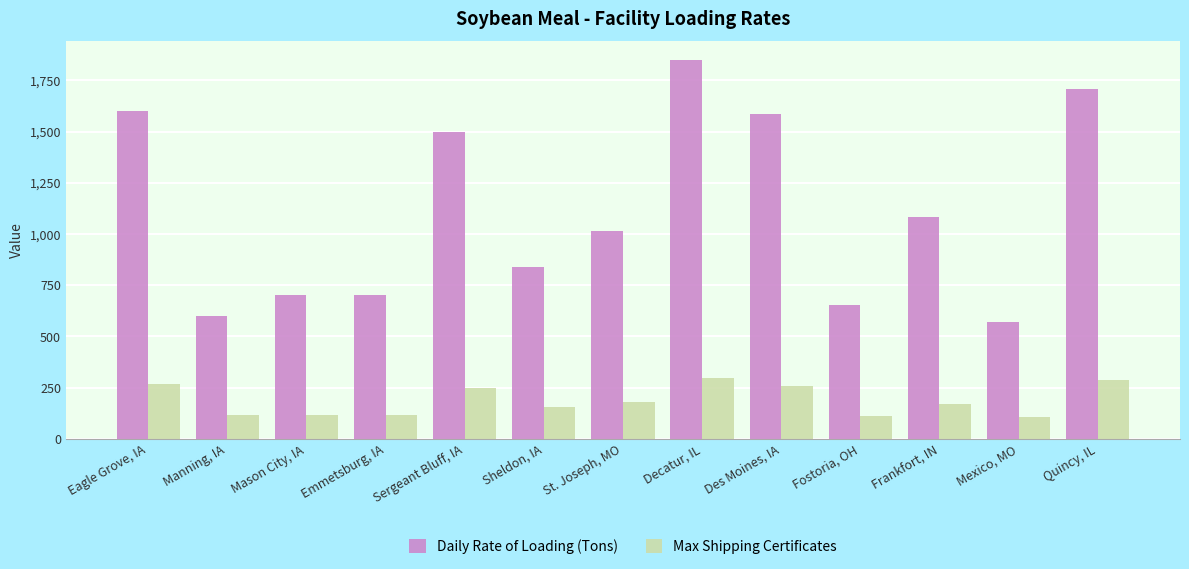

The Daily Rate of Loading (Tons) series shows 841 at Quincy, IL. True or false?

False